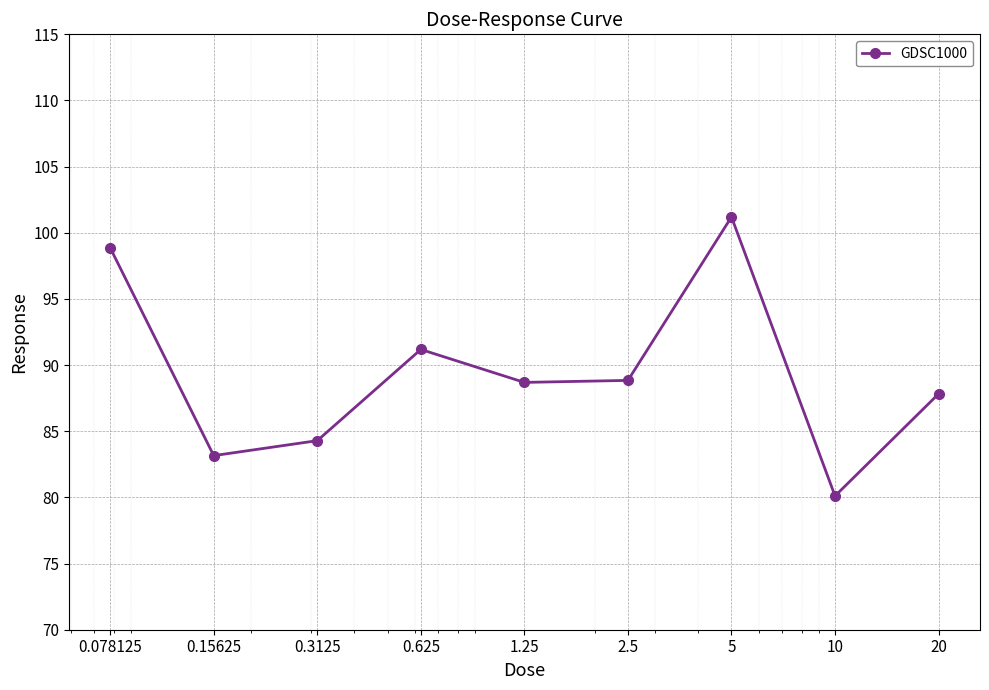

What is the value of the 3rd point from the left?

84.3